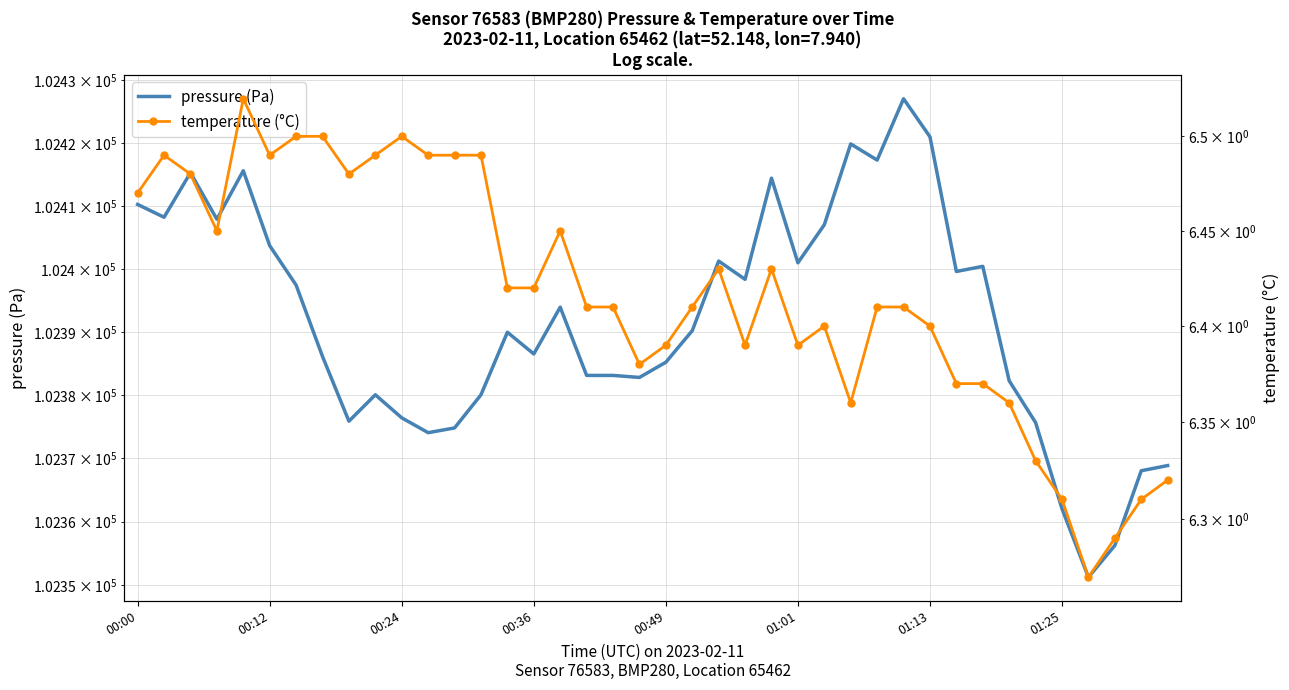

Between 01:01 and 00:12, which is larger?

00:12